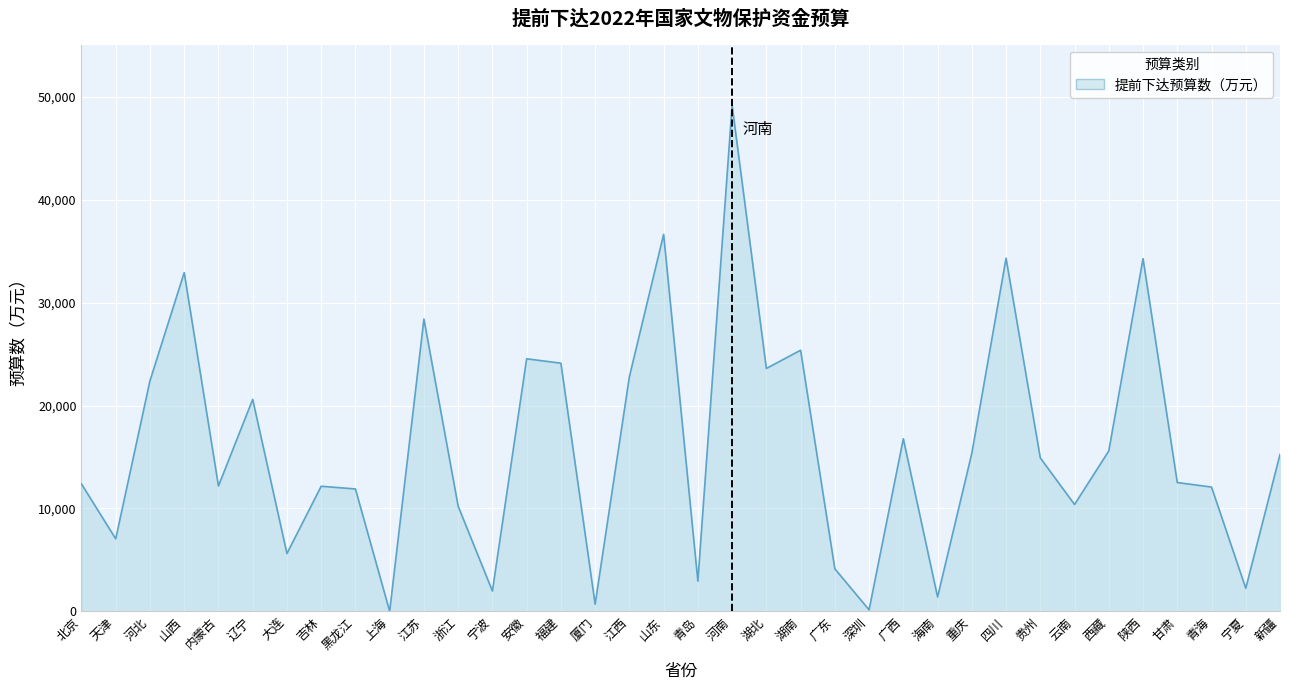

Which label corresponds to the largest value in the chart?

河南